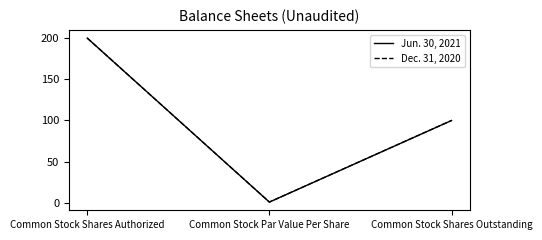

Does the chart have visible grid lines?

No